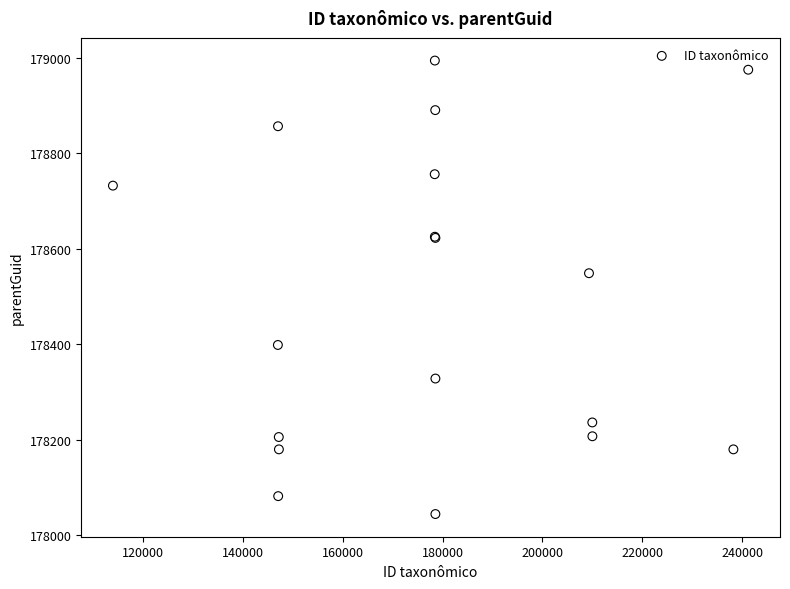

What Y value in the scatter plot is closest to 178519?

178548.8